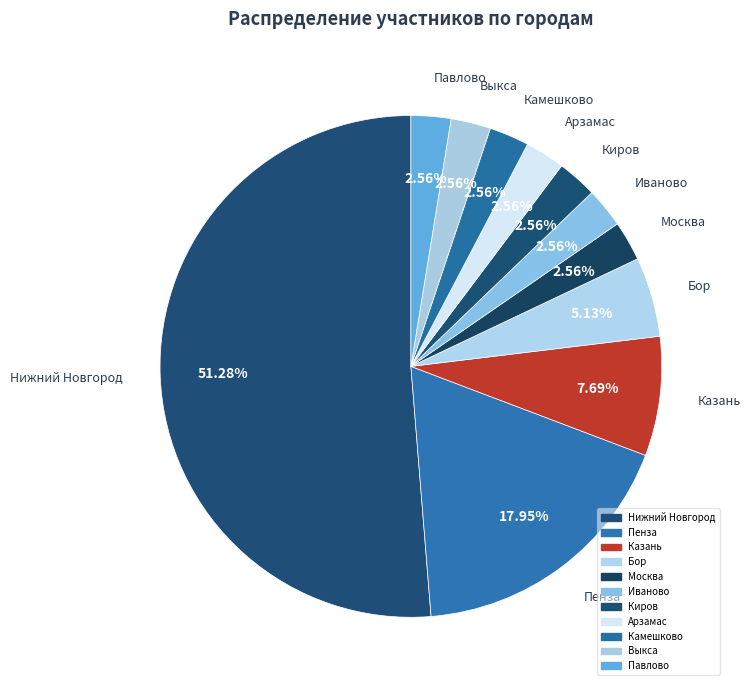

Is the sum of Казань and Киров greater than half?

No